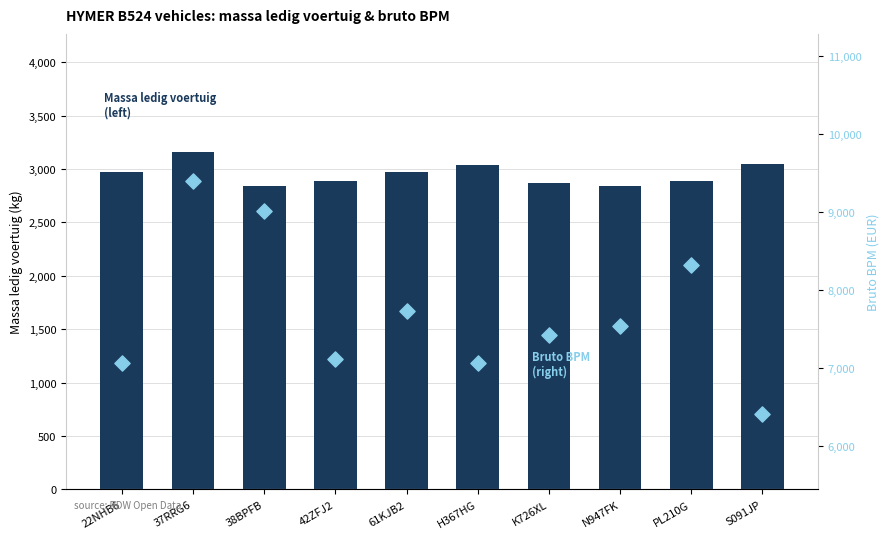

At which category is the sum across all series the highest?

37RRG6